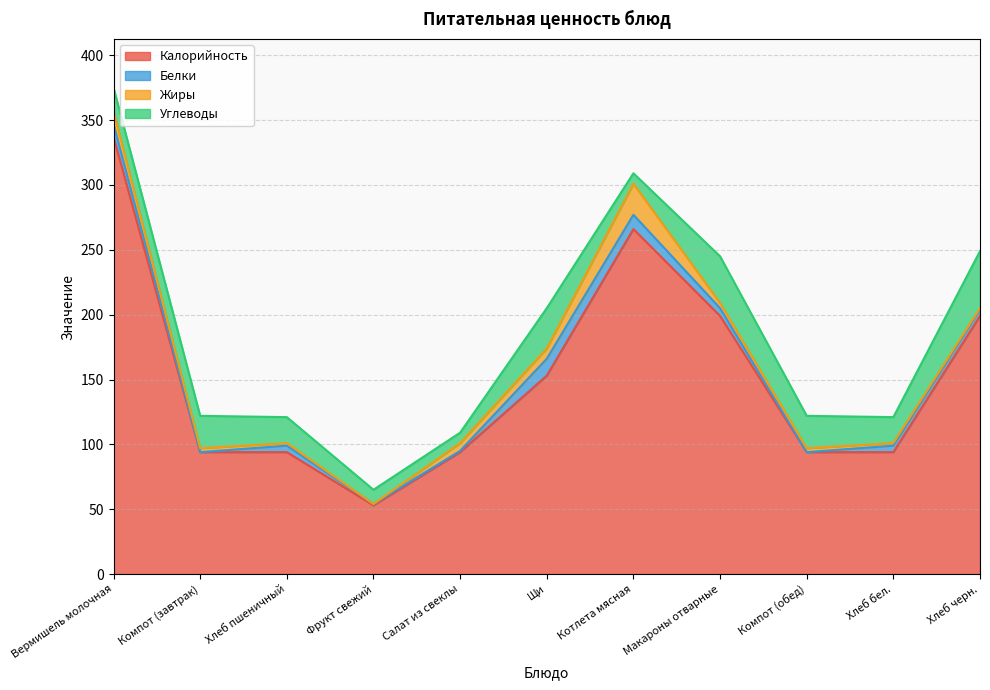

List the labels in order of Белки value, smallest first.

Компот (завтрак), Компот (обед), Фрукт свежий, Салат из свеклы, Хлеб пшеничный, Хлеб бел., Хлеб черн., Макароны отварные, Вермишель молочная, Котлета мясная, Щи